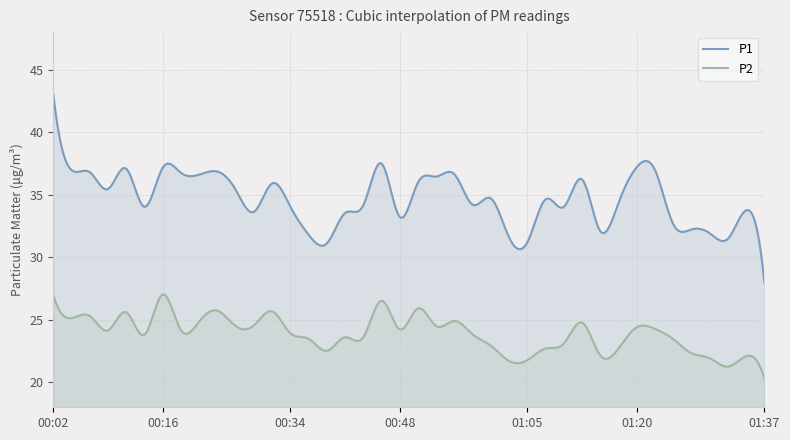

Rank the series at 01:00 from highest to lowest value.

P1, P2